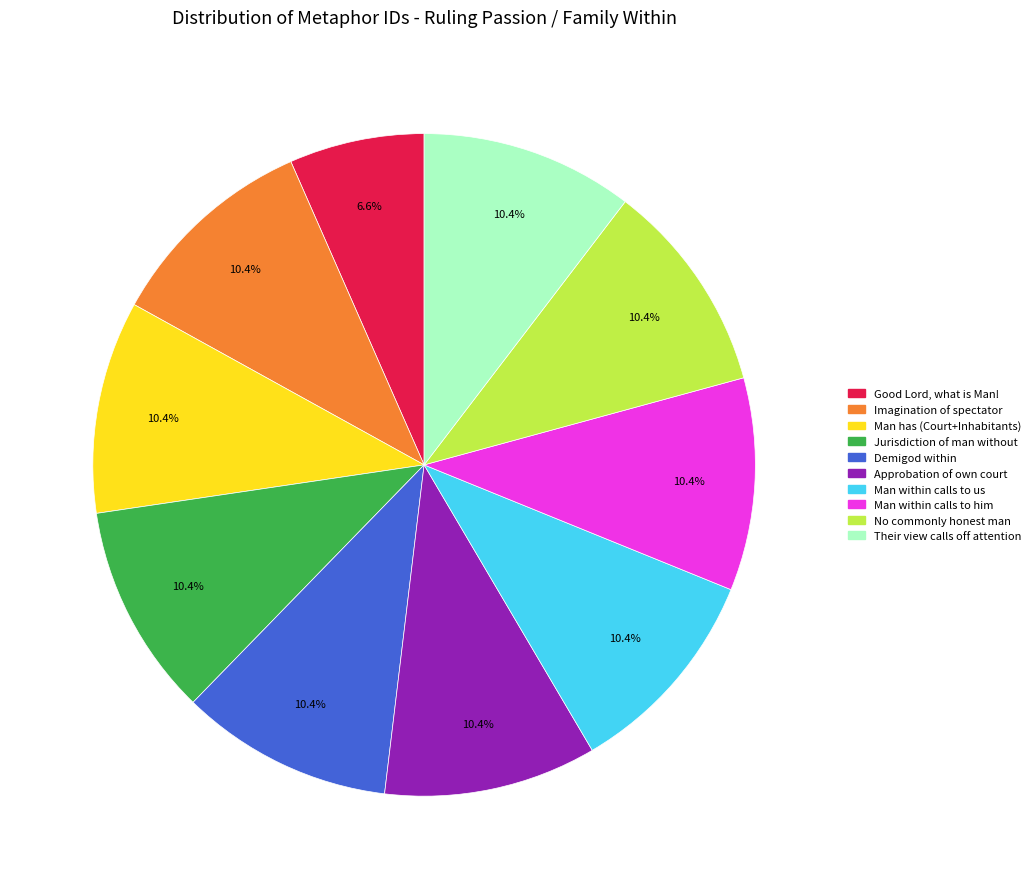

Does any single category account for the majority?

No